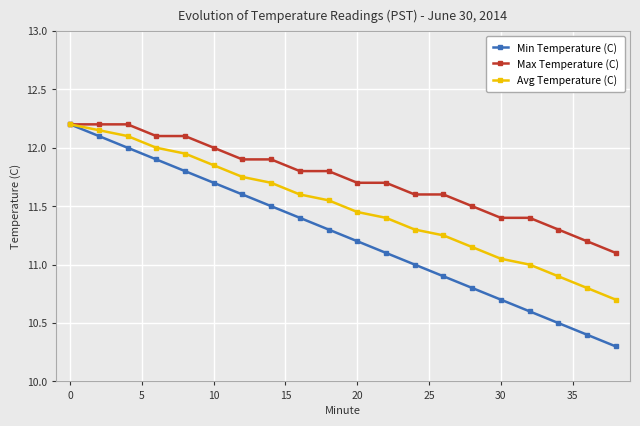

Rank the series by their average value, from highest to lowest.

Max Temperature (C), Avg Temperature (C), Min Temperature (C)